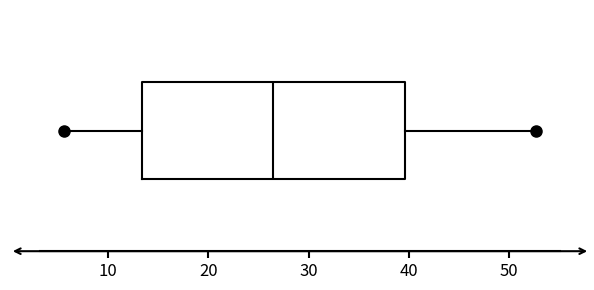

Transcribe this box plot: give where the median line is, the range the box spans, and where the two whiskers end, as read against the x-axis. The values are not printed on the chart, so give them approximately, as read against the axis.

median 26, box 13 to 40, whiskers 6 to 53